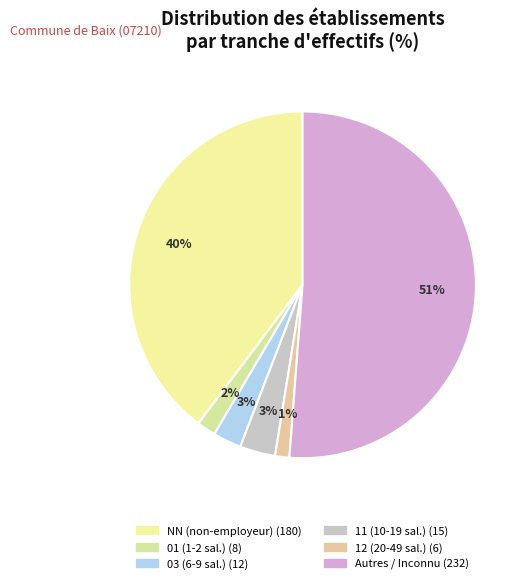

Count the number of slices in the pie.

6